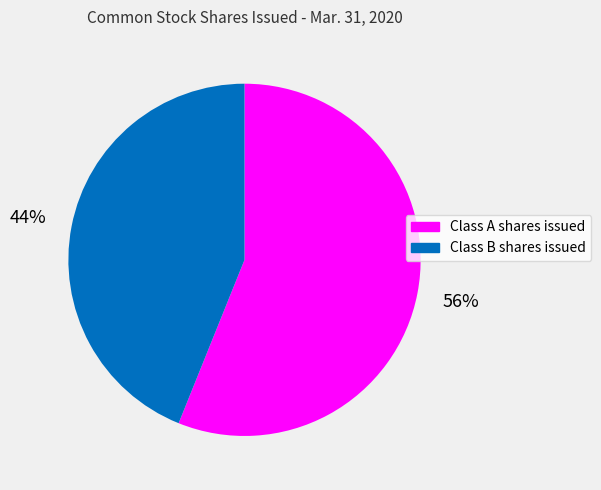

Rank the categories by value from highest to lowest.

Class A shares issued, Class B shares issued